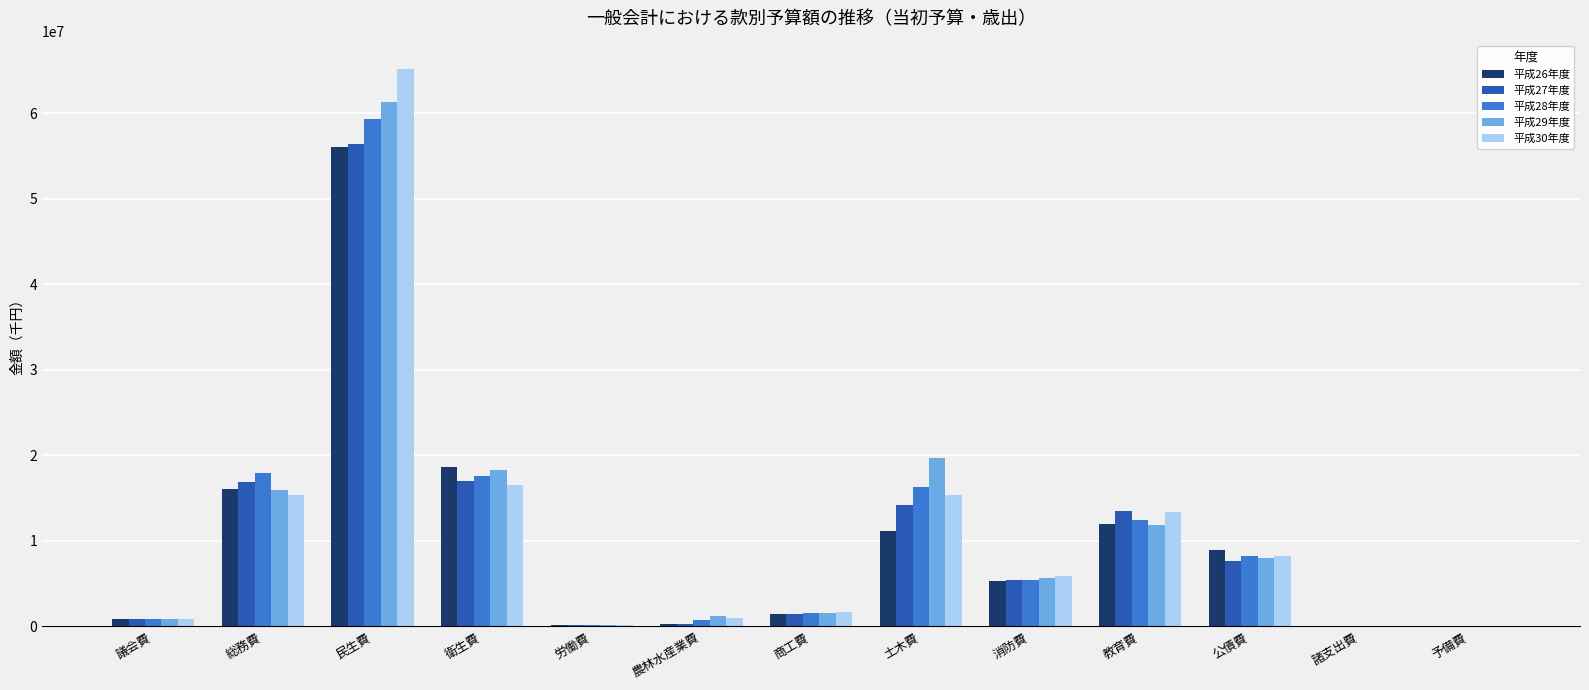

Which series changed the most between 商工費 and 教育費?

平成27年度